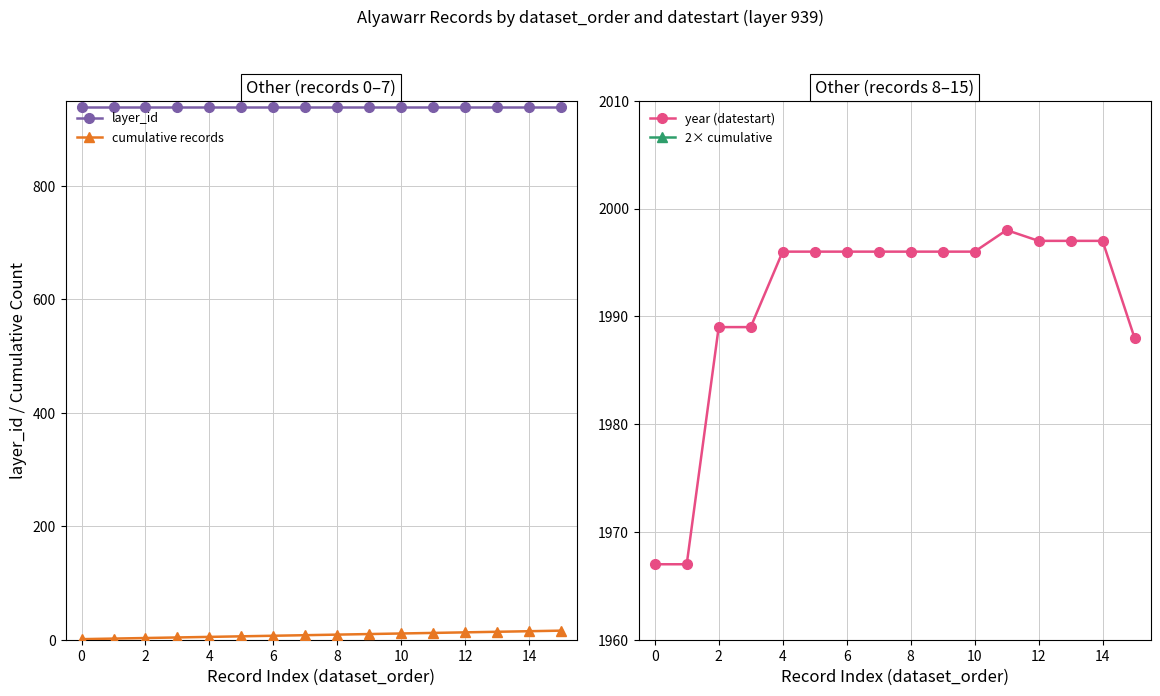

True or false: layer_id and cumulative records cross at least once.

False